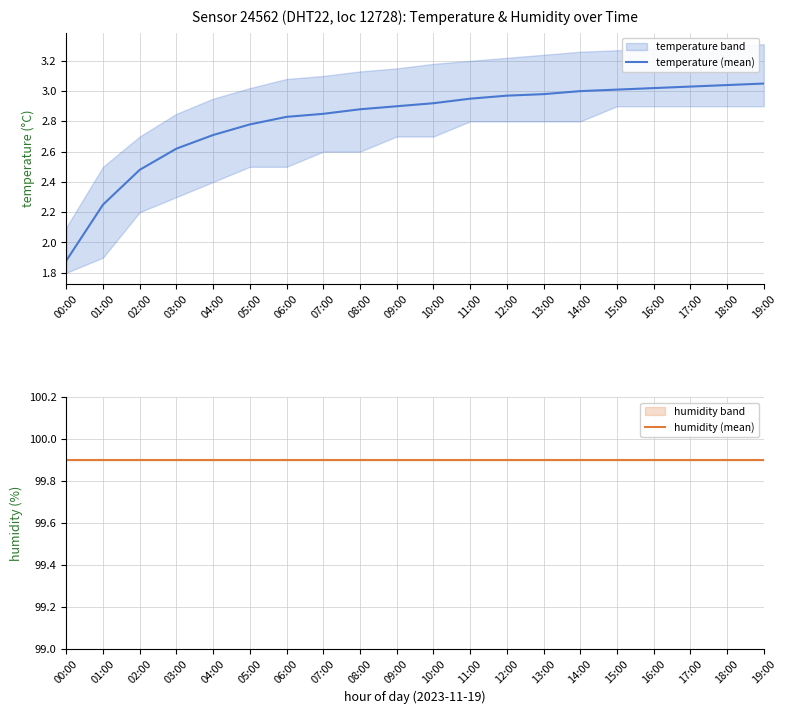

What position from the right is 10:00?

10